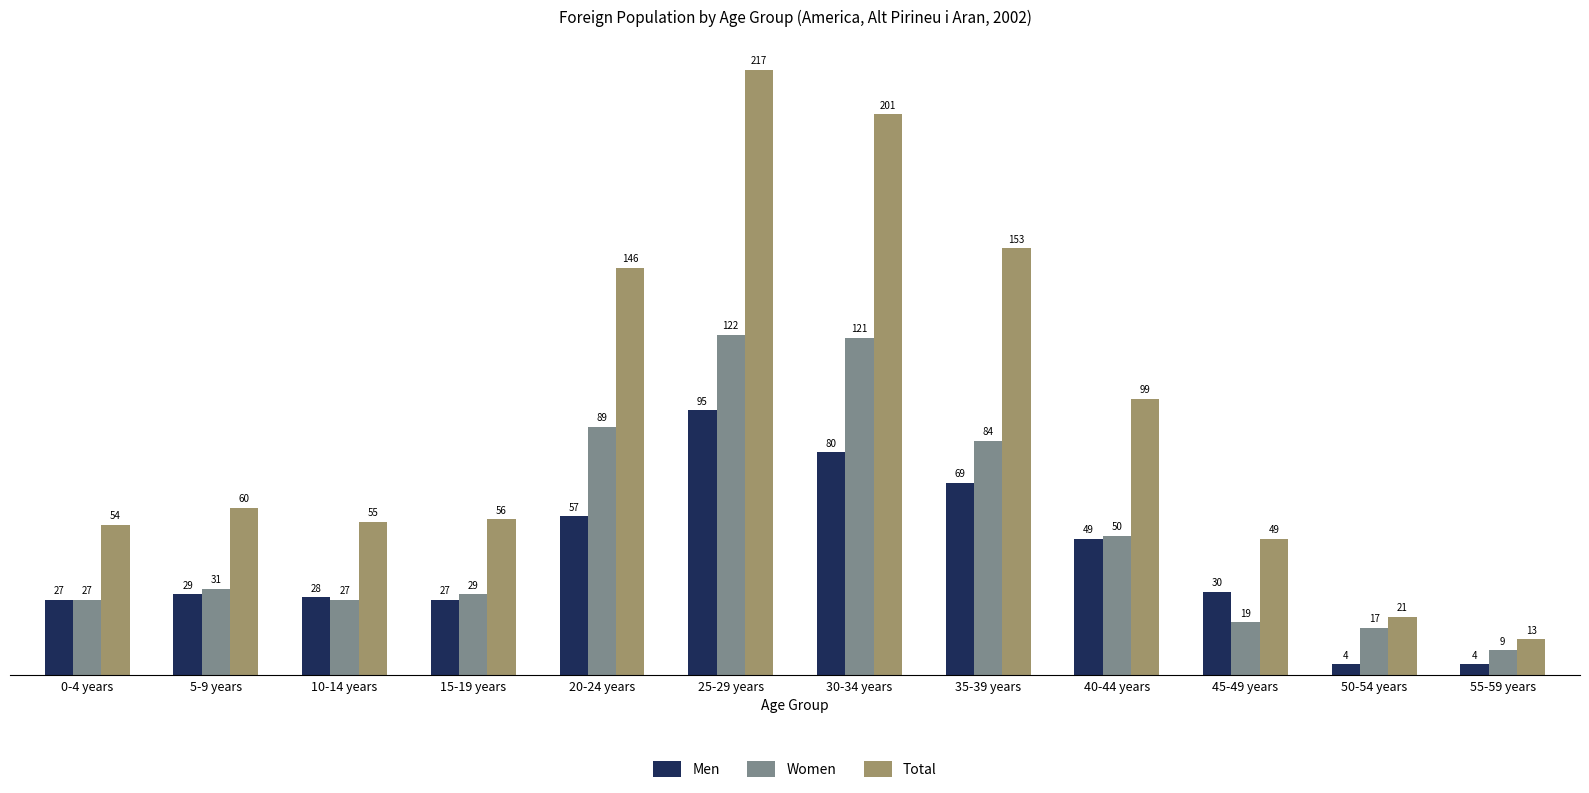

Read the Women value at 5-9 years, to the nearest 10.

30